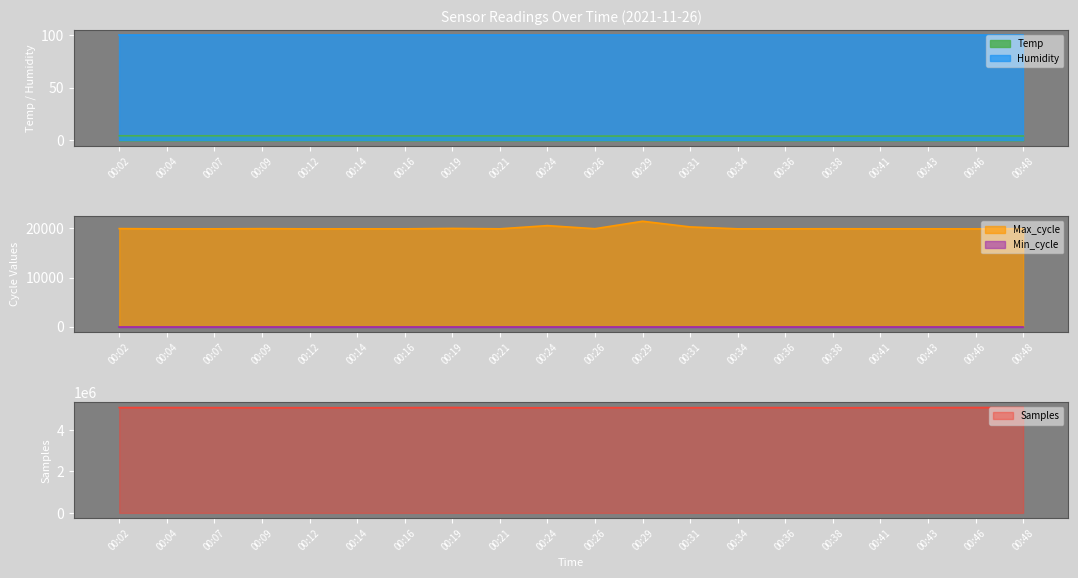

Reading left to right, extract all data points from this chart.

Temp: 4.4	4.4	4.4	4.4	4.4	4.4	4.3	4.3	4.3	4.2	4.1	4.2	4.1	4.1	4.0	4.0	4.1	4.2	4.3	4.2
Max_cycle: 19966.0	19913.0	19920.0	19958.0	19916.0	19920.0	19921.0	20007.0	19923.0	20577.0	19943.0	21464.0	20311.0	19920.0	19920.0	19935.0	19923.0	19923.0	19912.0	19951.0
Samples: 5070569.0	5072342.0	5068756.0	5065294.0	5065838.0	5061301.0	5068747.0	5075251.0	5061314.0	5062030.0	5069251.0	5064748.0	5065946.0	5069949.0	5069474.0	5059811.0	5069367.0	5069208.0	5073781.0	5072486.0